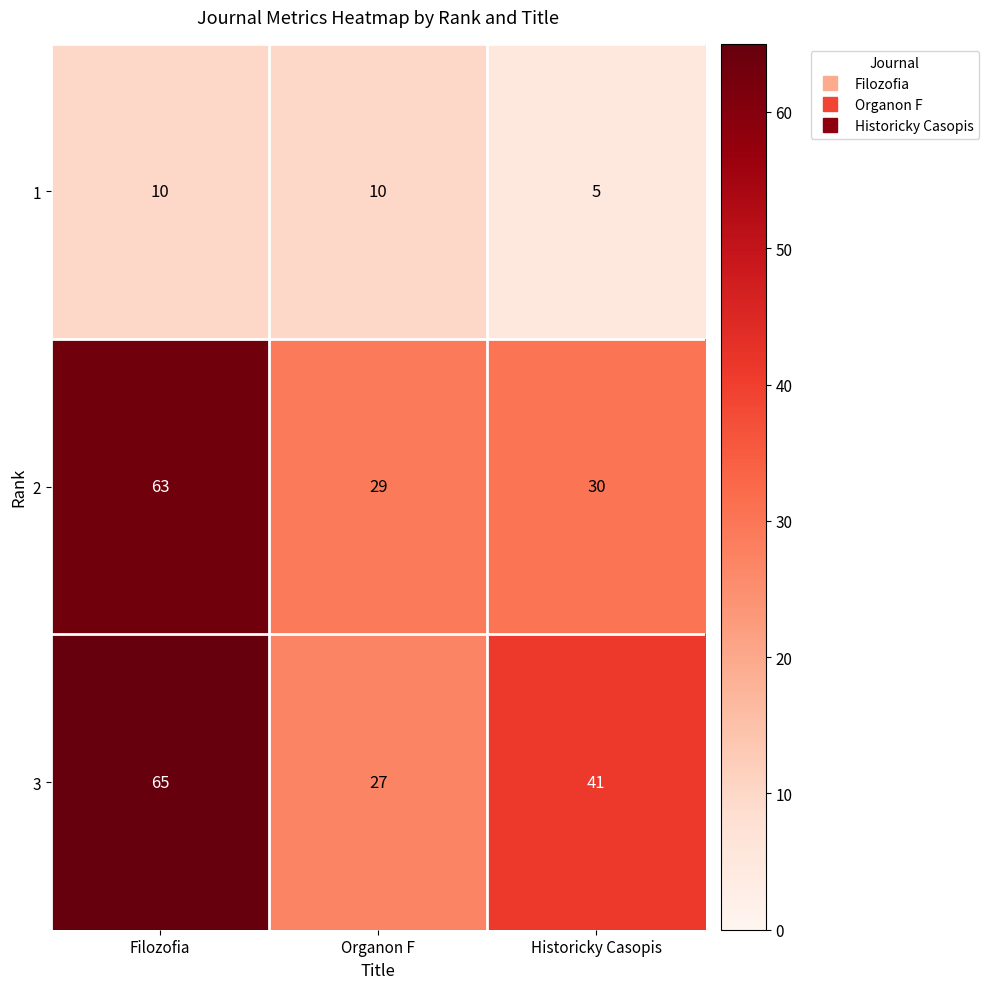

Which series has the largest total across all categories?

3